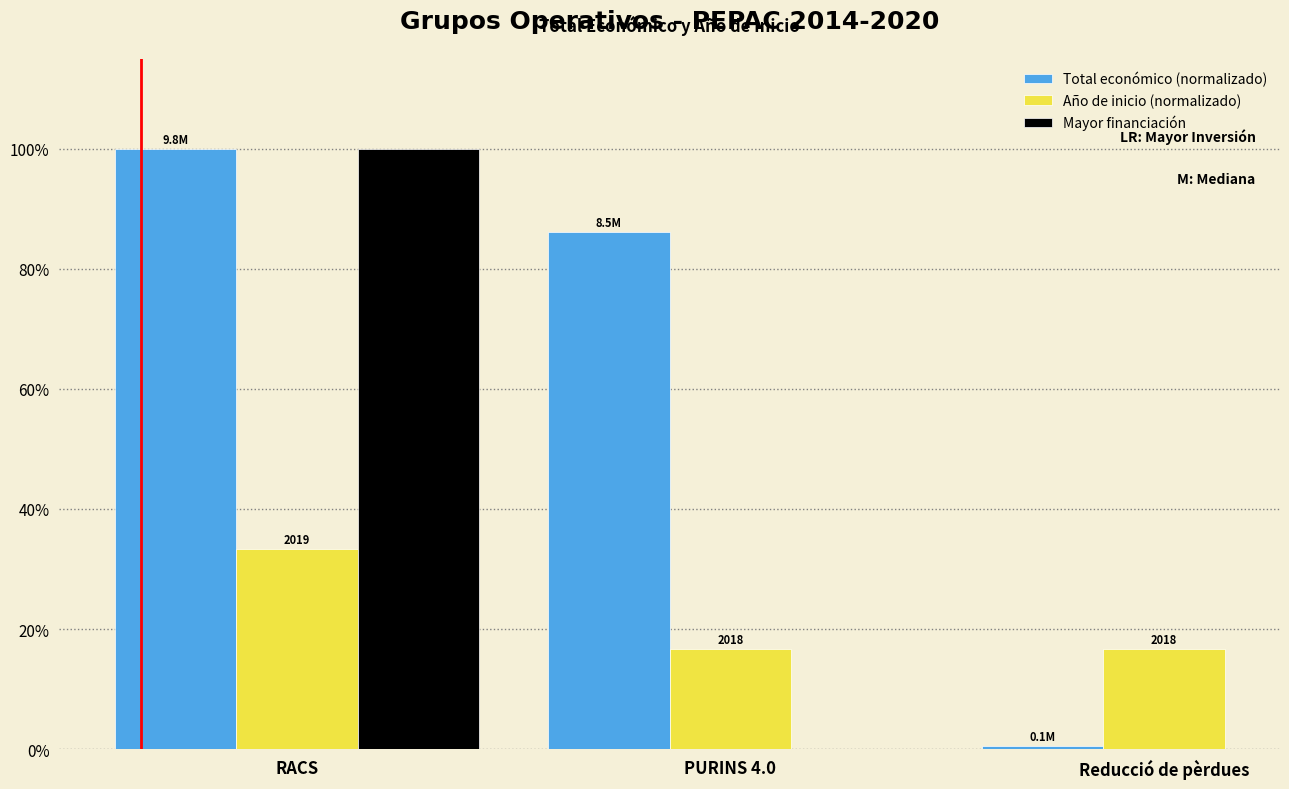

Read the Año de inicio (normalizado) value at RACS.

0.3